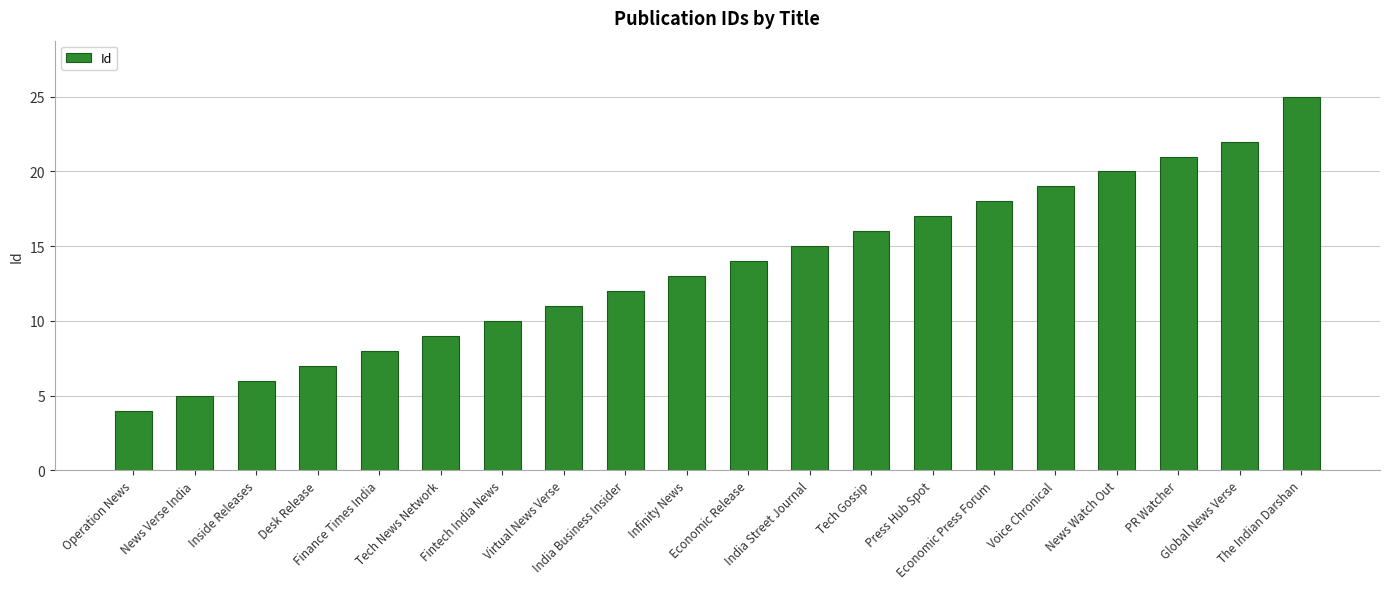

True or false: the data shows 19 at India Business Insider.

False